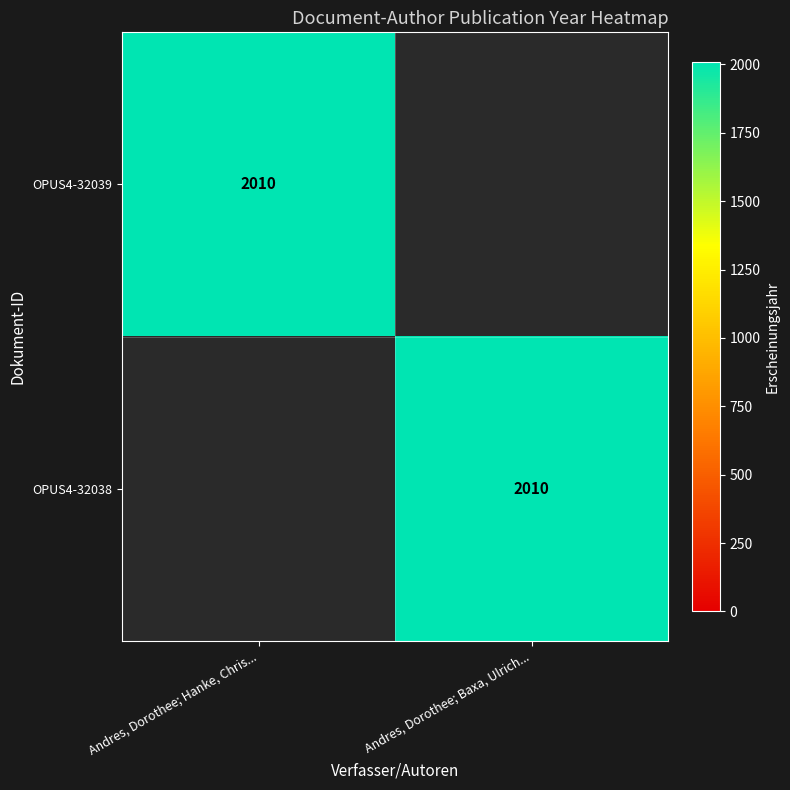

The OPUS4-32038 series shows 2010 at Andres, Dorothee; Baxa, Ulrich.... True or false?

True